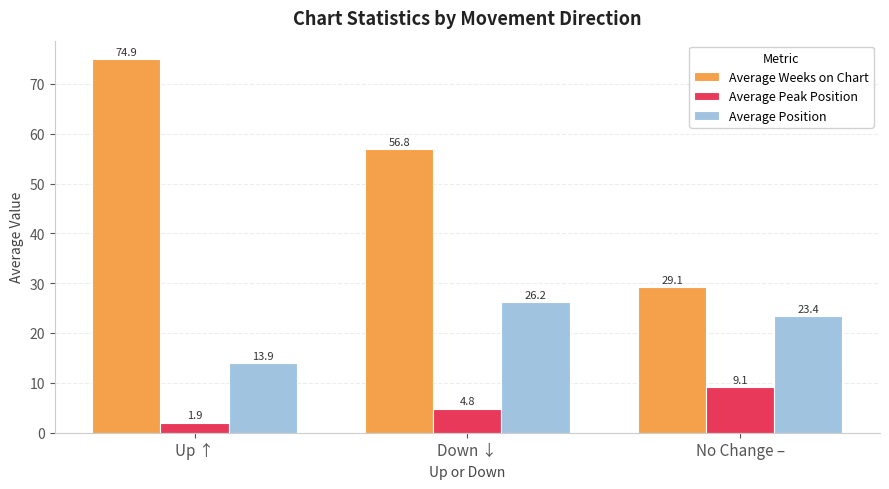

Rank the categories by Average Peak Position value from highest to lowest.

No Change –, Down ↓, Up ↑